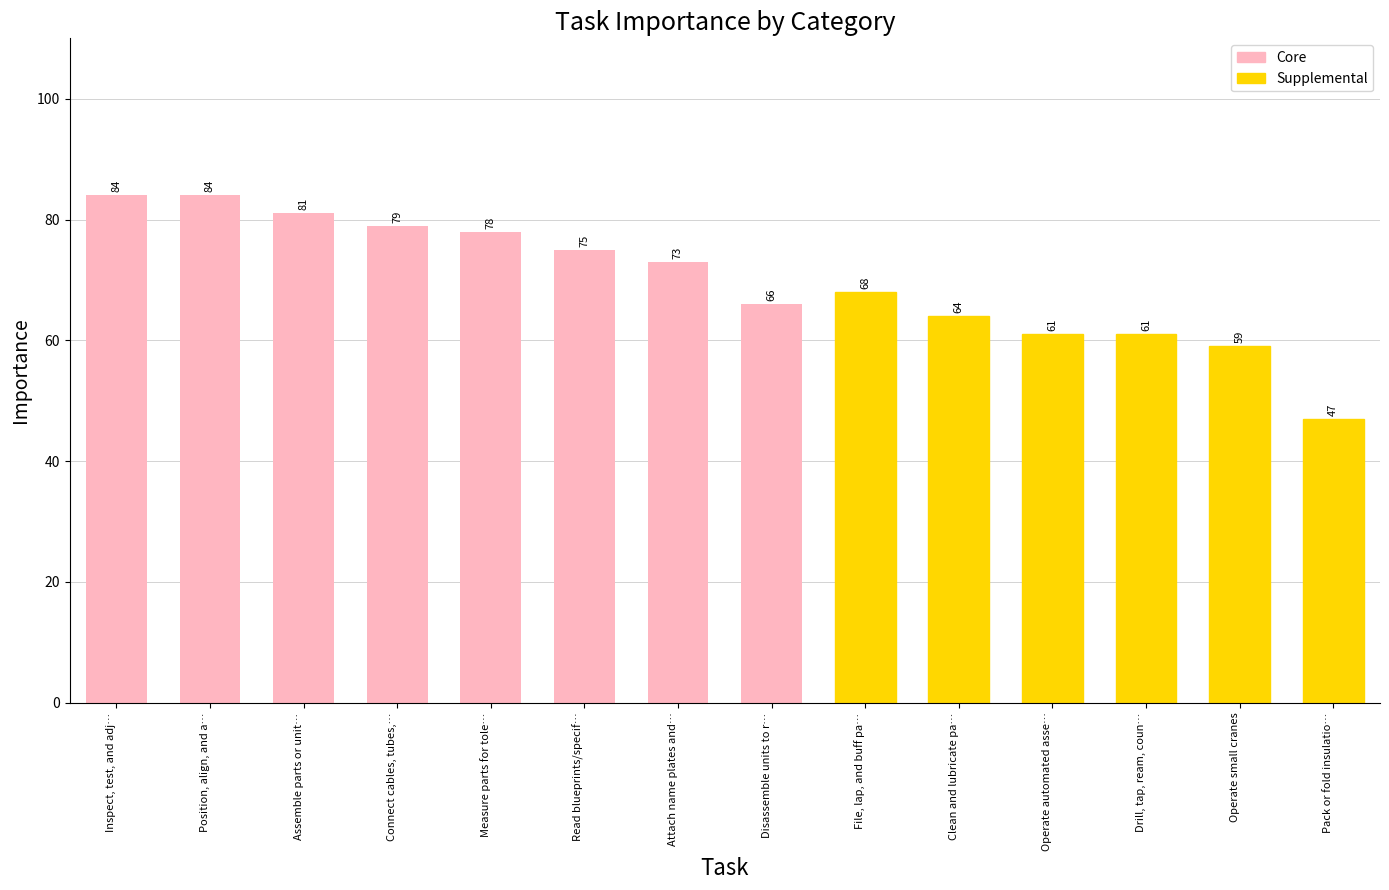

What is the average value?

70